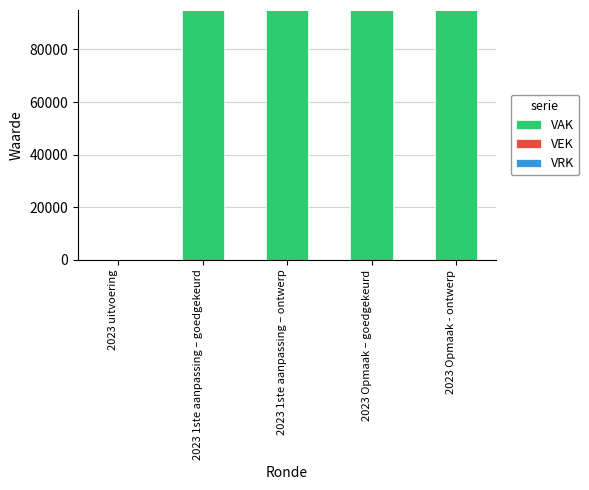

The value at 2023 1ste aanpassing – goedgekeurd is 158934. True or false?

False